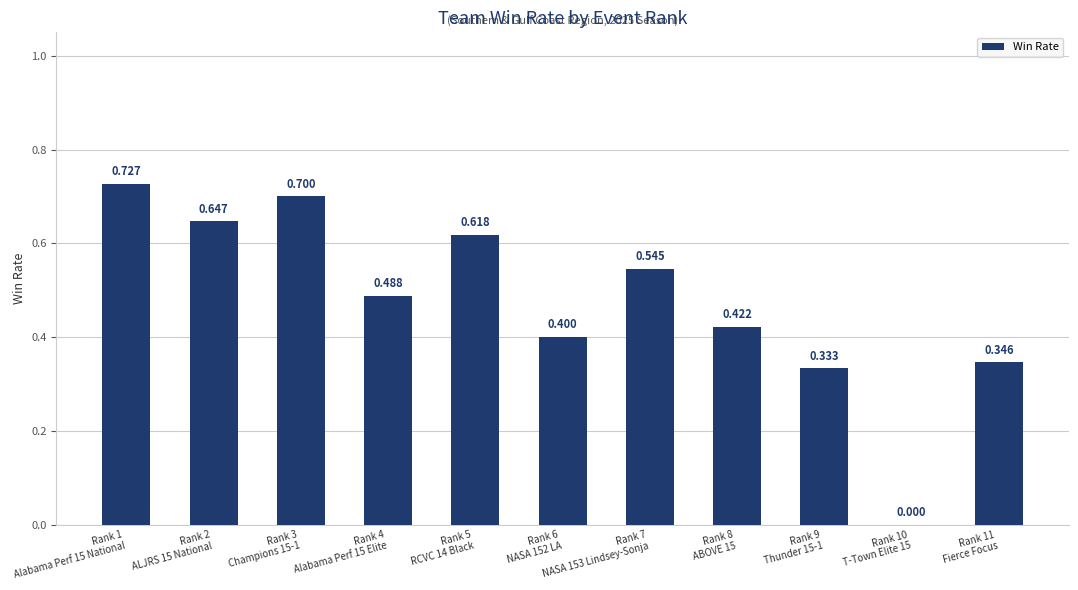

Are the bars horizontal?

No